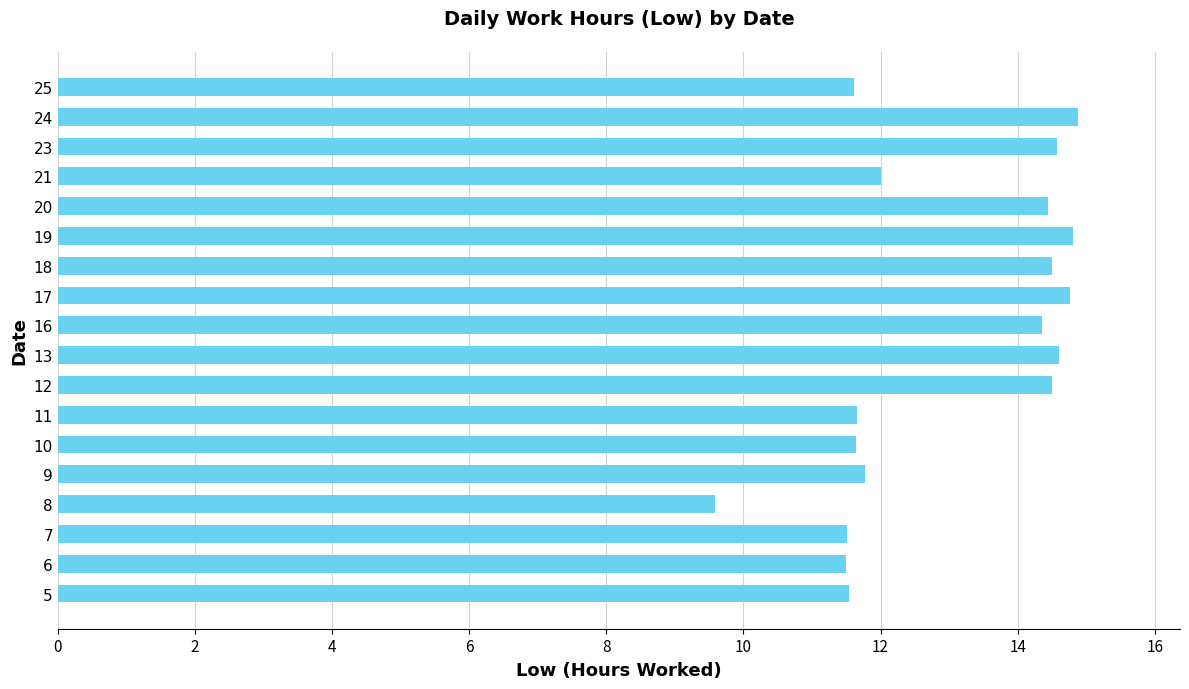

The chart shows a value of 20.9 at 16. True or false?

False